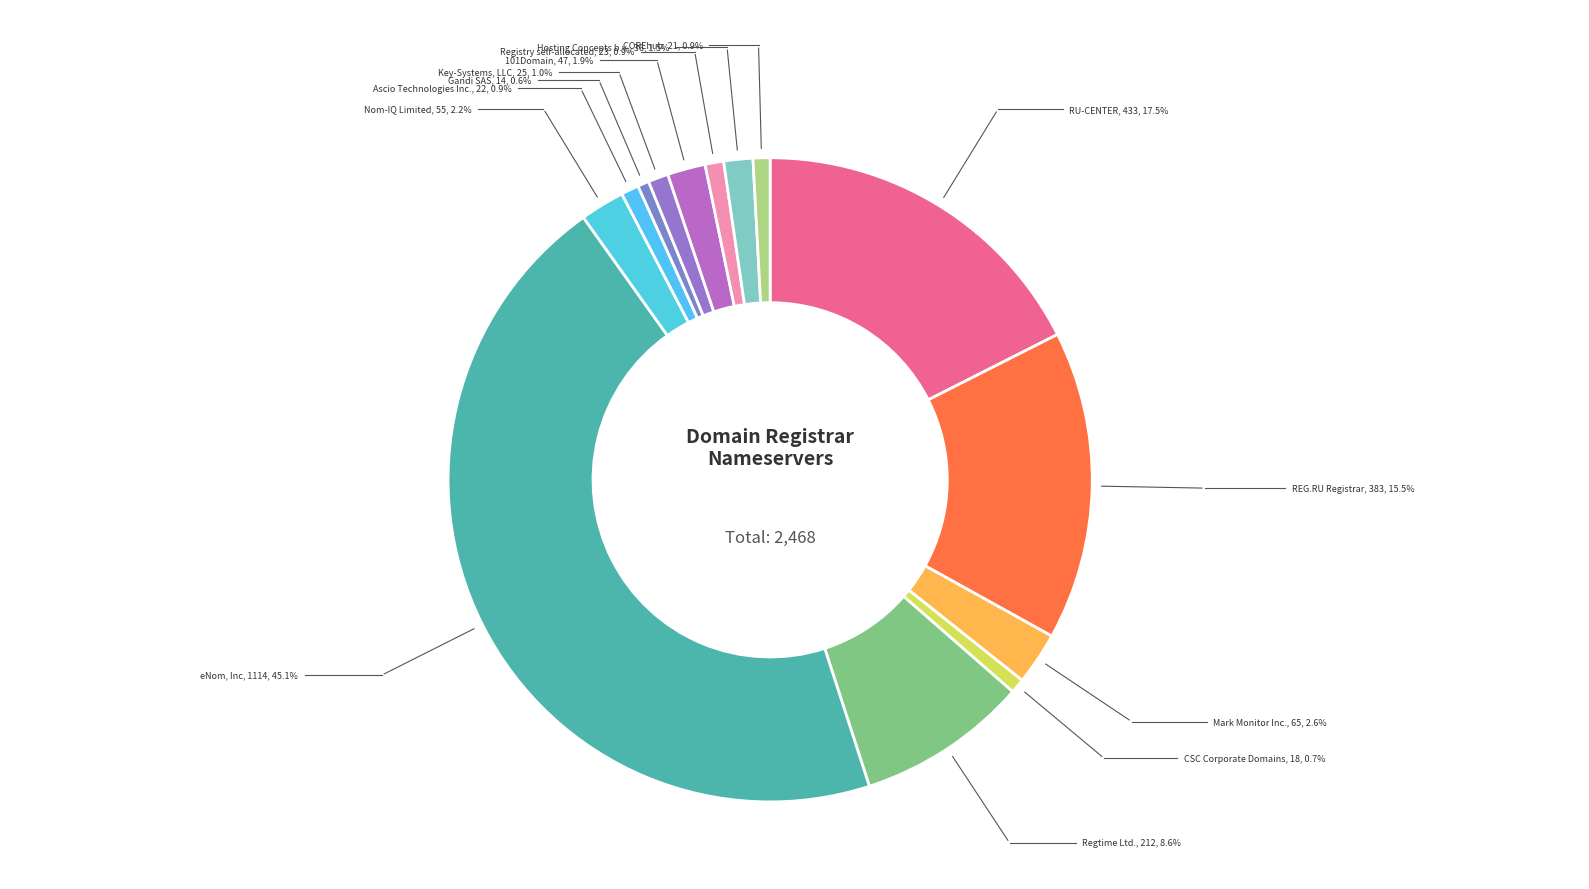

Is there a majority slice in this chart?

No